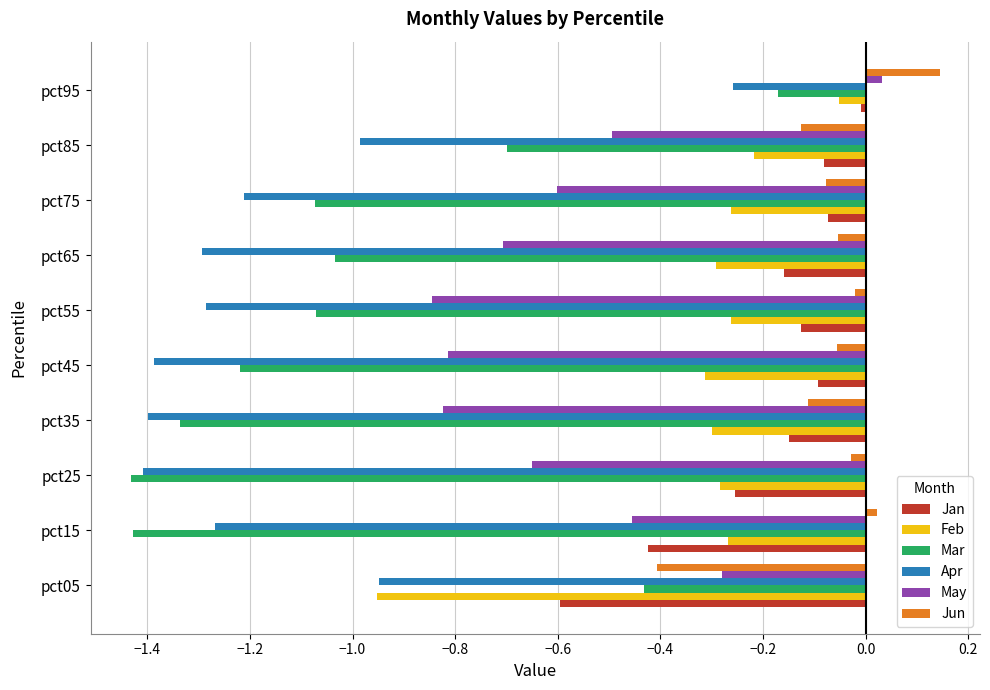

The value of Mar at pct25 is -0.3. True or false?

False